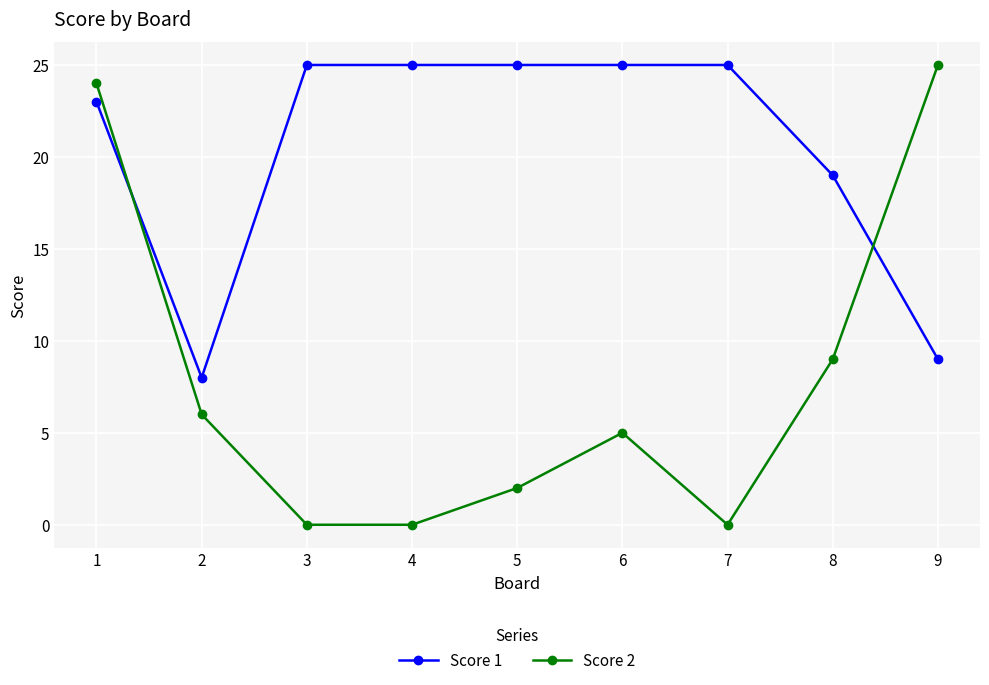

Where is the first local maximum for Score 2?

6